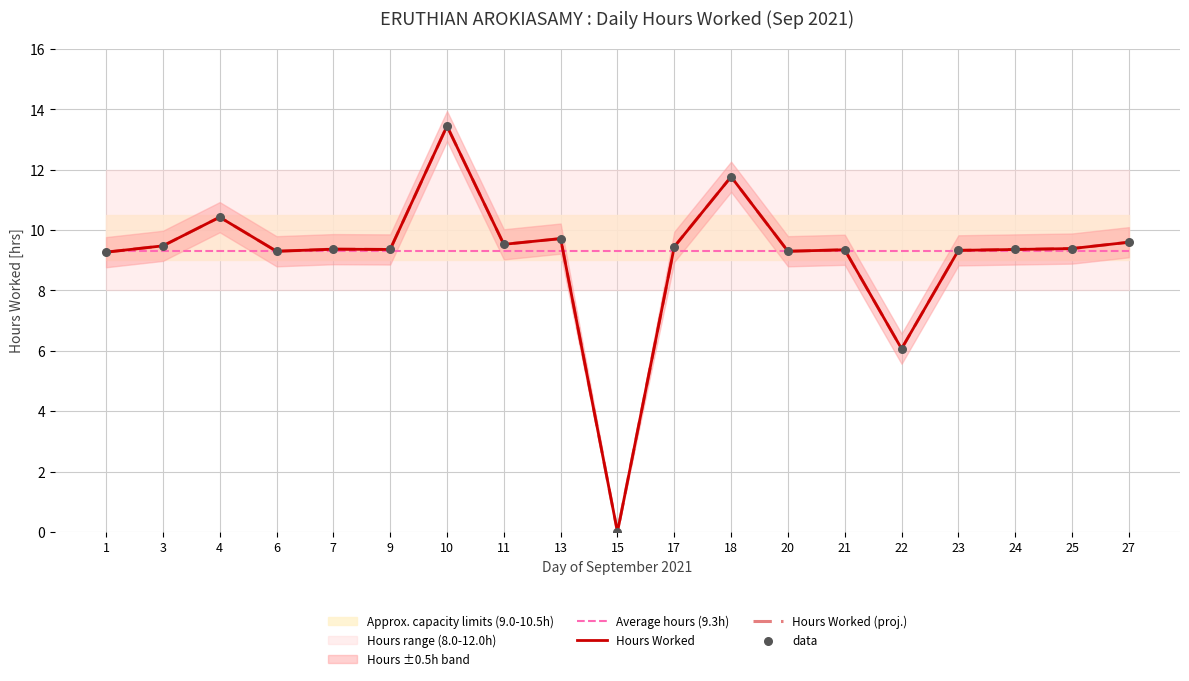

Which series has the largest Y range (max minus min)?

Hours Worked